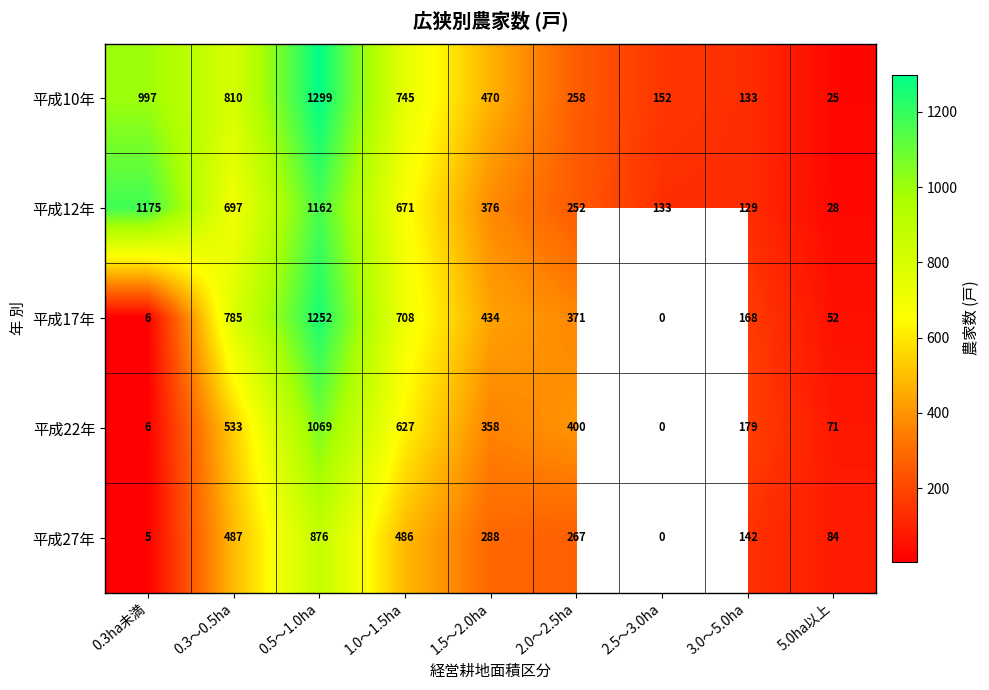

What is the sum of the 平成22年 values at 1.5～2.0ha and 0.3～0.5ha?

891